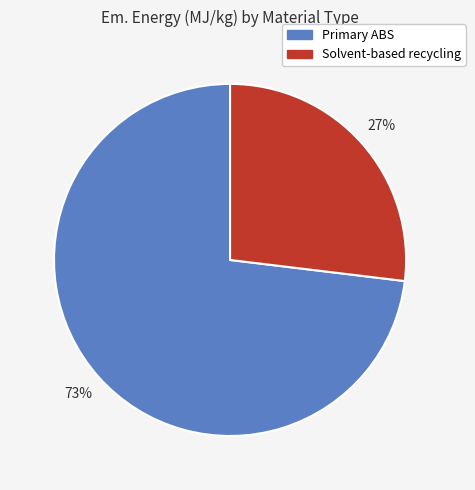

Count the number of slices in the pie.

2